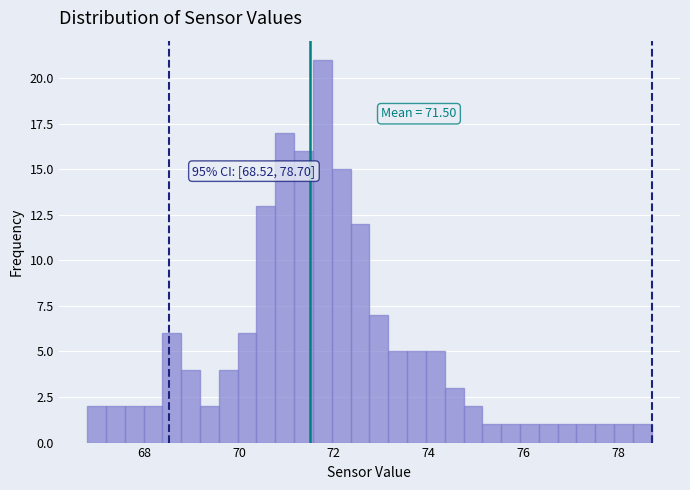

Read against the x-axis, roughly where is the centre of the tallest bar?

71.8